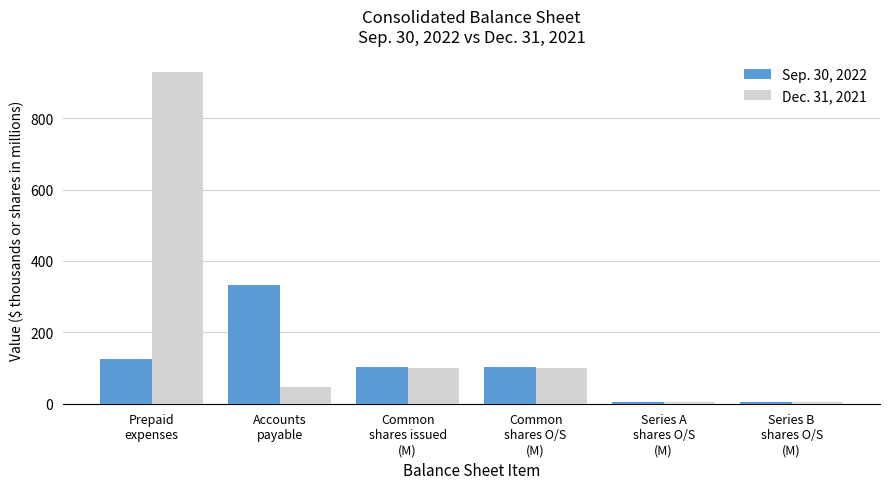

What is the average value of the Dec. 31, 2021 series?

197.0